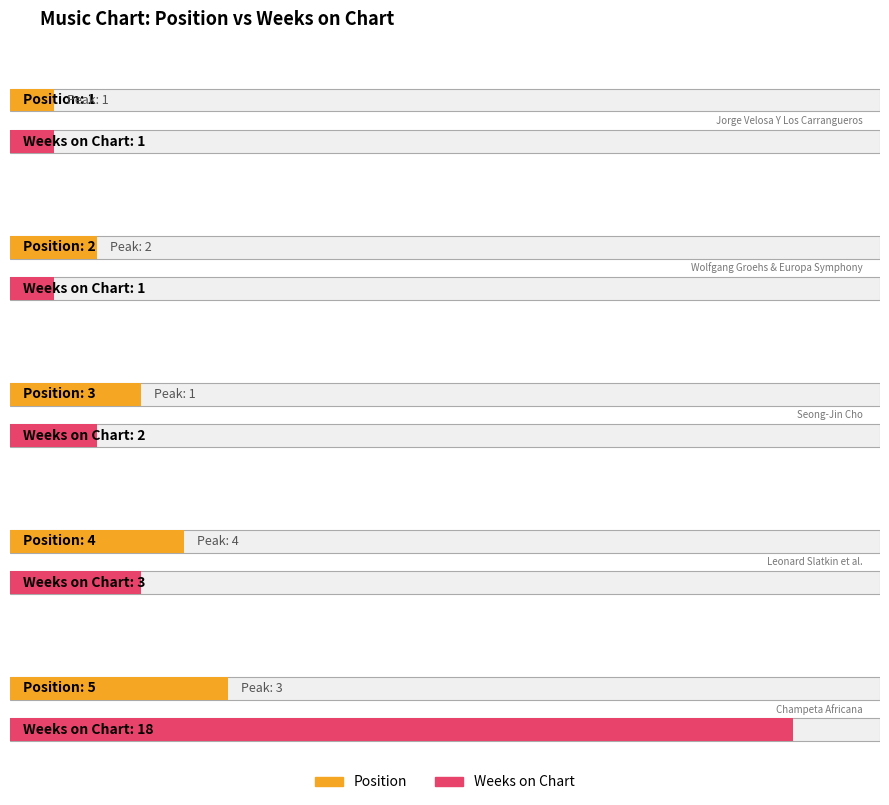

Which has a higher value, 1 or 1?

1